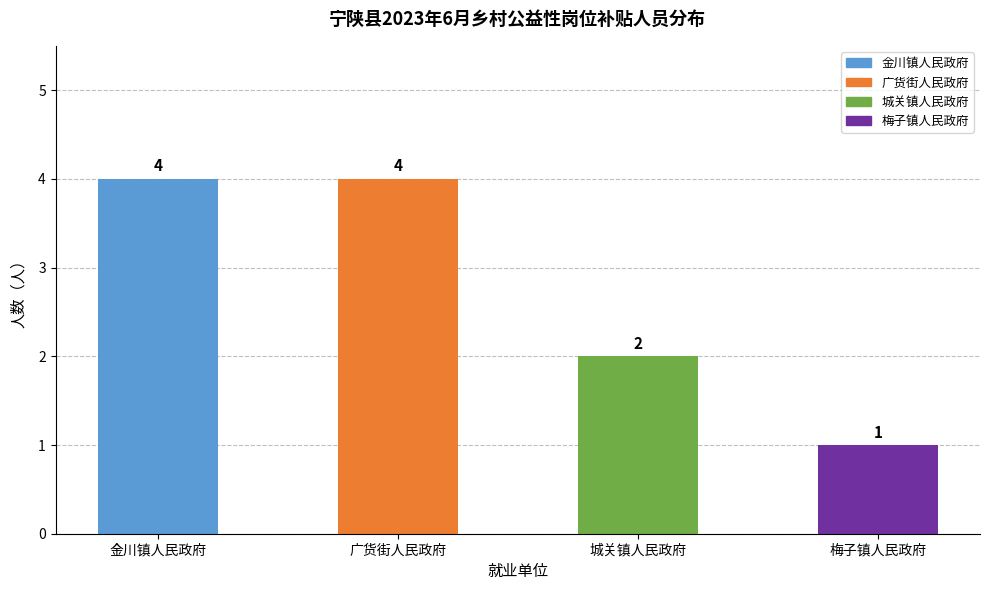

Between 广货街人民政府 and 城关镇人民政府, which is larger?

广货街人民政府